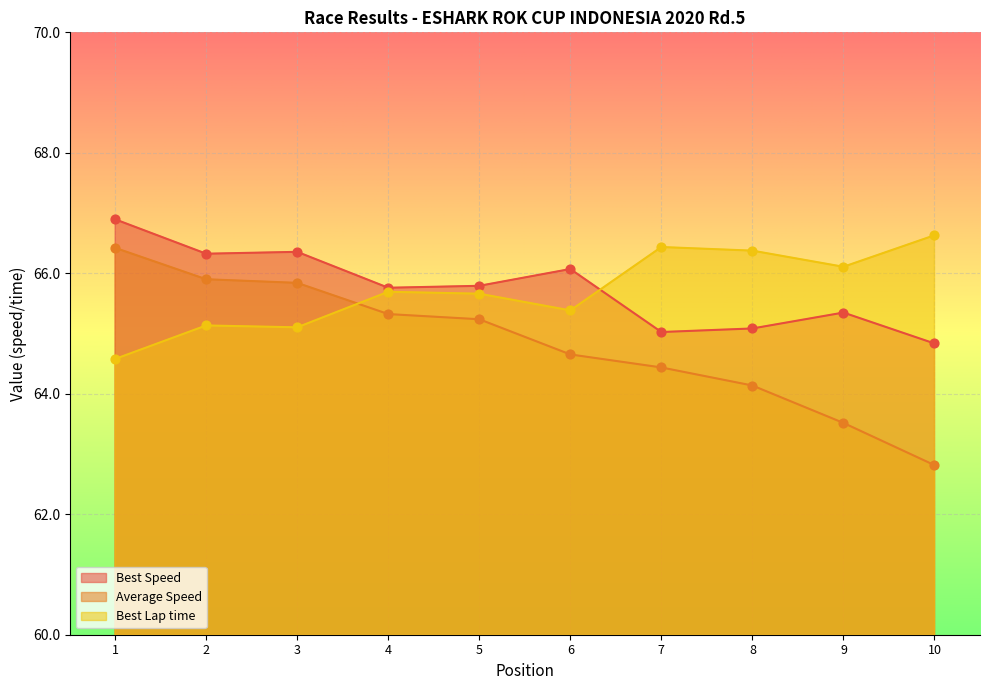

Which series contains the highest Y value?

Best Speed